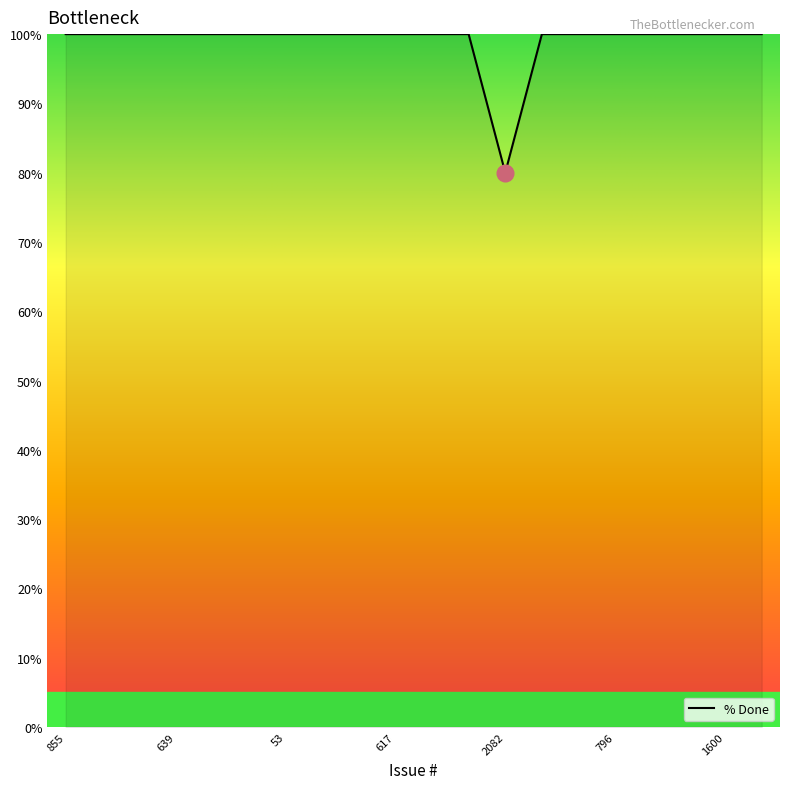

Reading left to right, transcribe all the data shown in this chart.

100	100	100	100	100	100	100	100	100	100	100	100	80	100	100	100	100	100	100	100